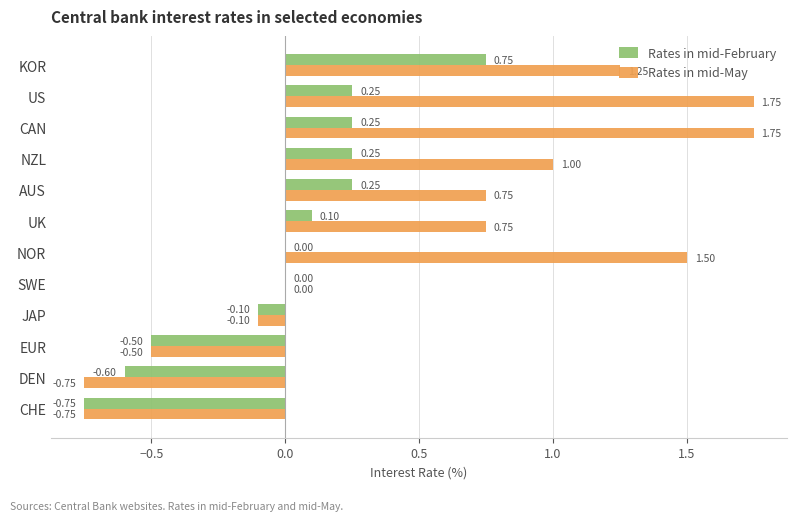

Is the value of Rates in mid-February at UK greater than the value of Rates in mid-May at CAN?

No